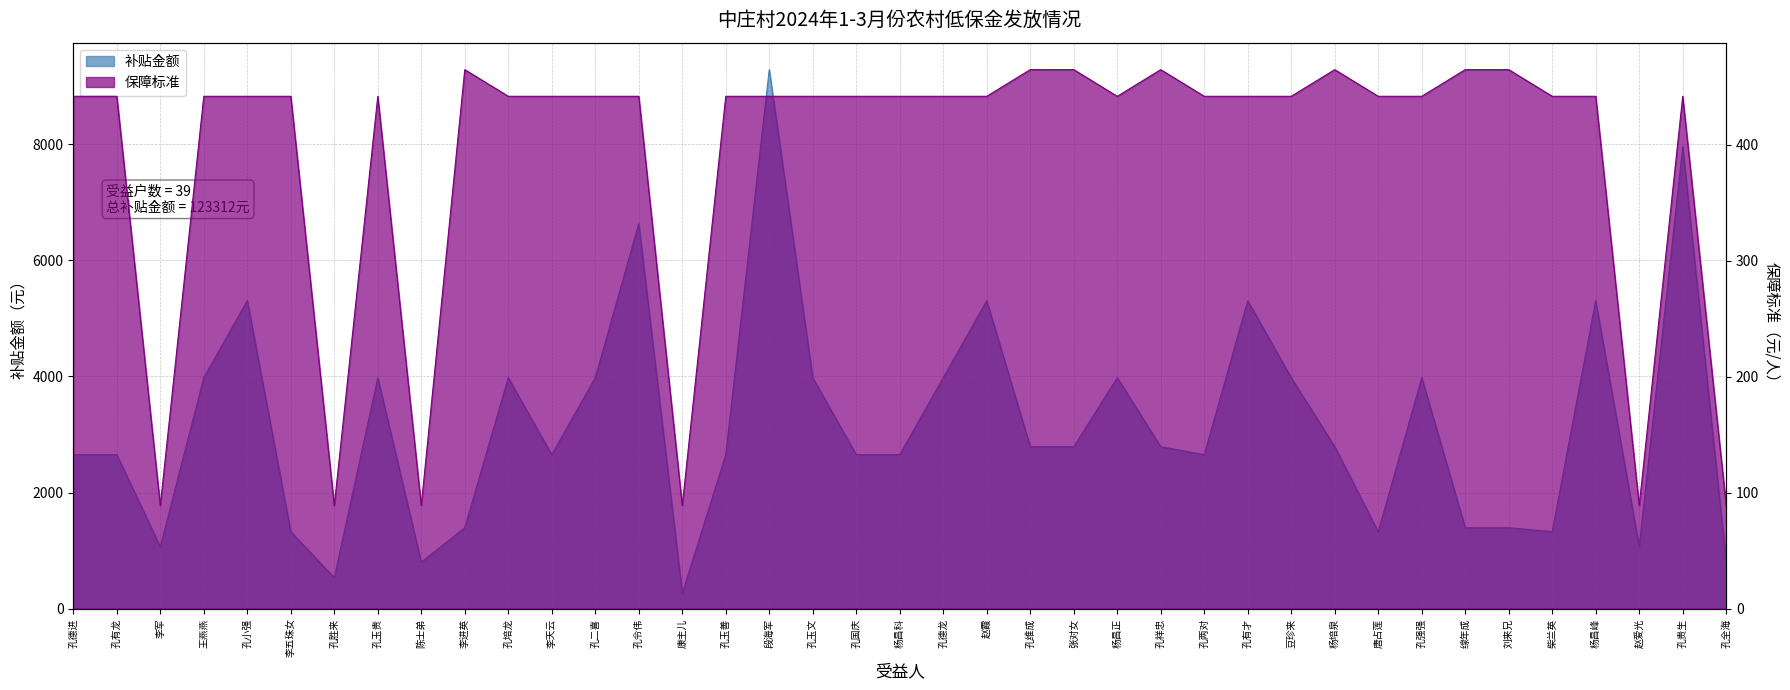

What is the difference between the second highest and second lowest values in the 补贴金额 series?

7422